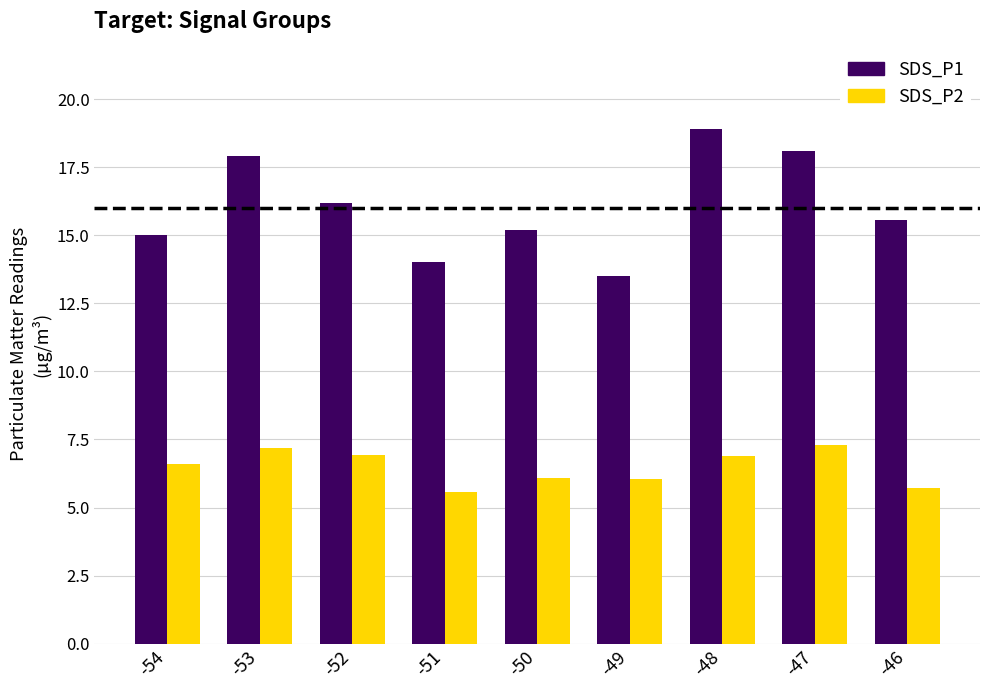

What is the difference between the highest and lowest values at -53?

10.7